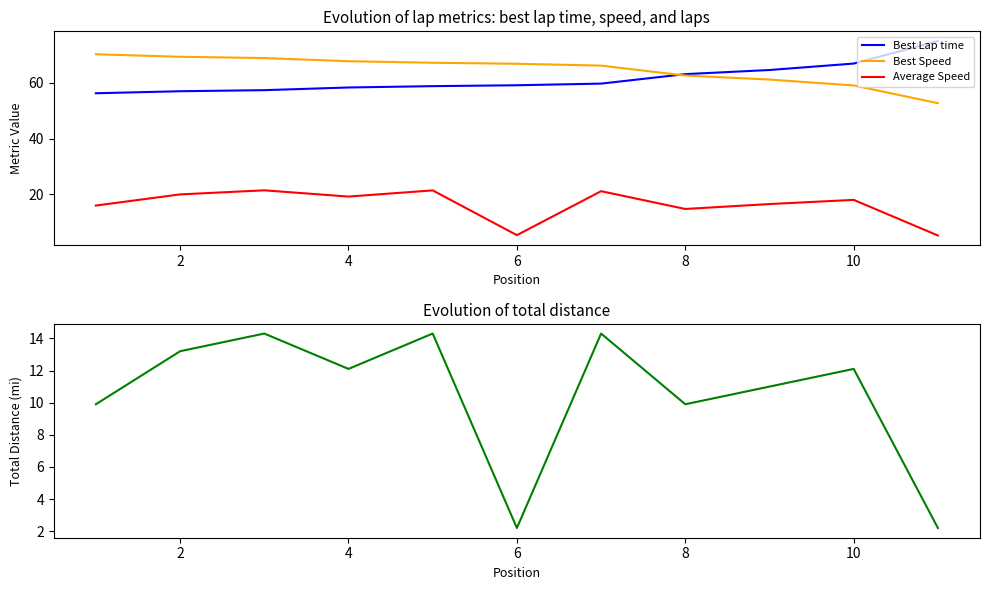

True or false: Best Lap time and Average Speed intersect in this chart.

False